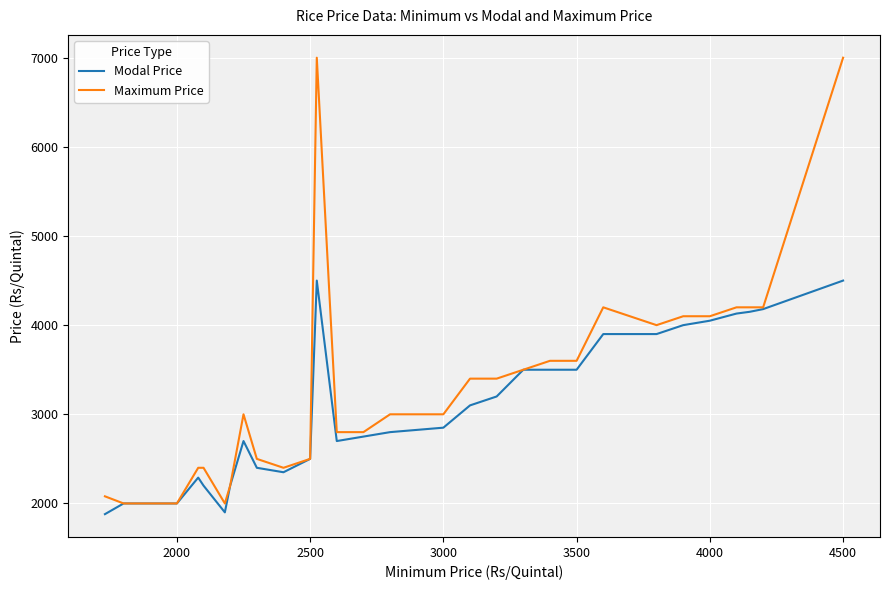

Rank the series by their maximum value, from lowest to highest.

Modal Price, Maximum Price